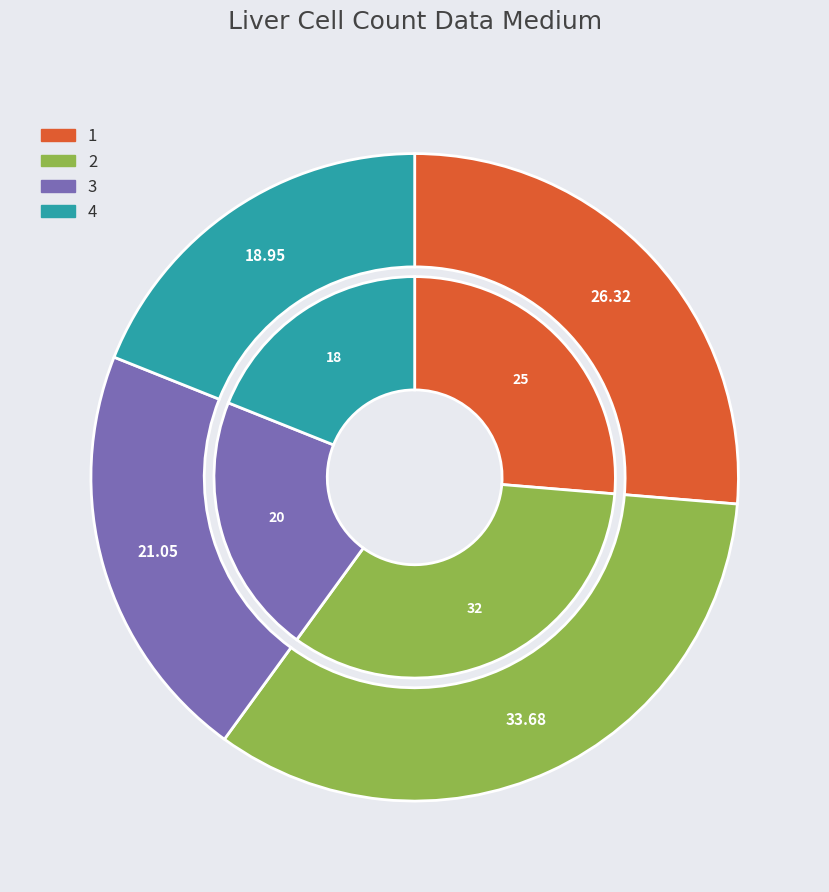

What portion of the pie excludes 1?

73.7%